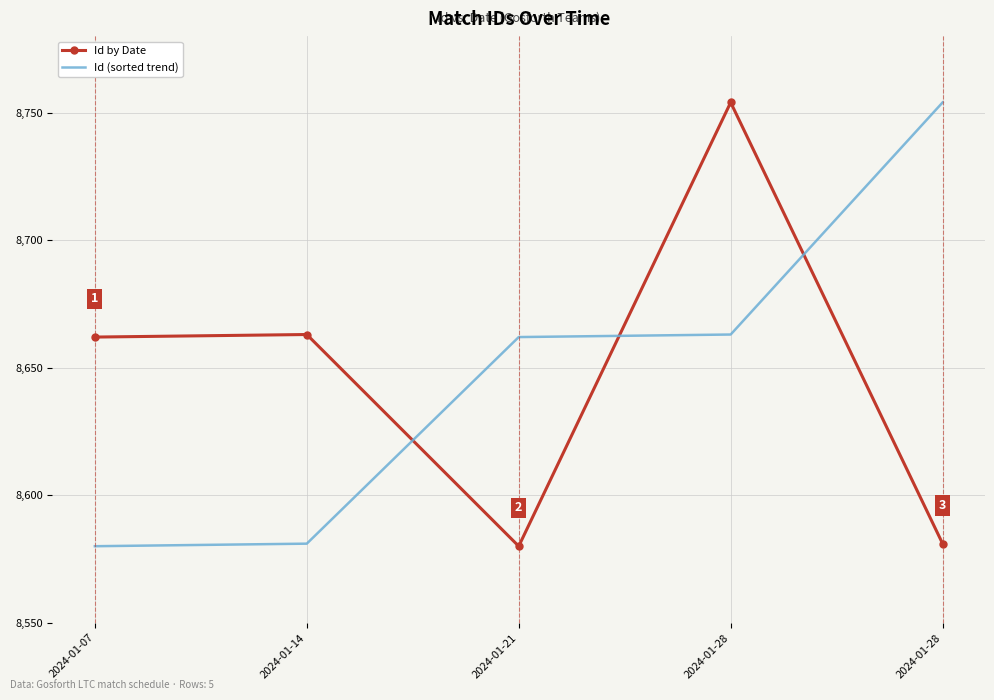

True or false: Id by Date has more than 2 points higher than both neighbors.

False